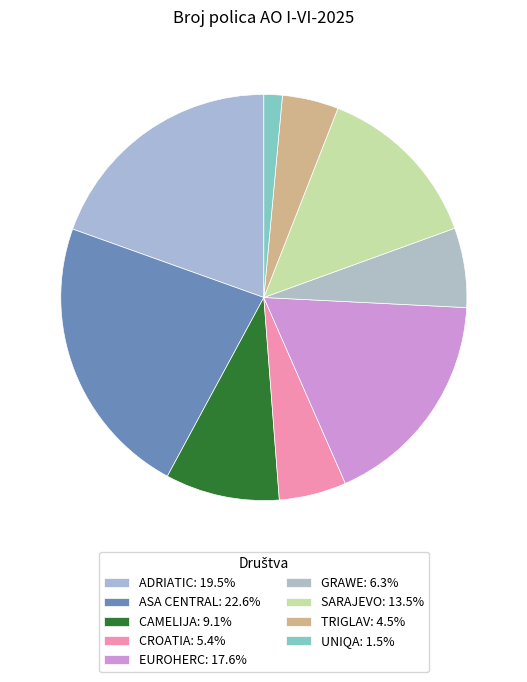

To the nearest percent, what is the combined percentage of UNIQA and CAMELIJA?

11%